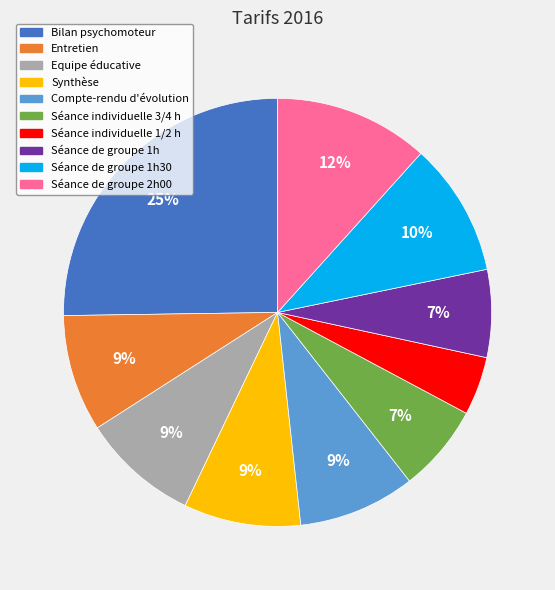

Which slice is the smallest?

Séance individuelle 1/2 h